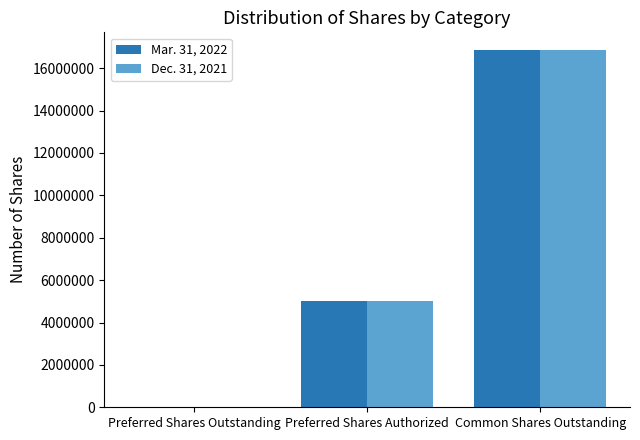

Reading right to left, list all the values displayed in this chart.

Mar. 31, 2022: 16850161	5000000	2090
Dec. 31, 2021: 16849805	5000000	2106